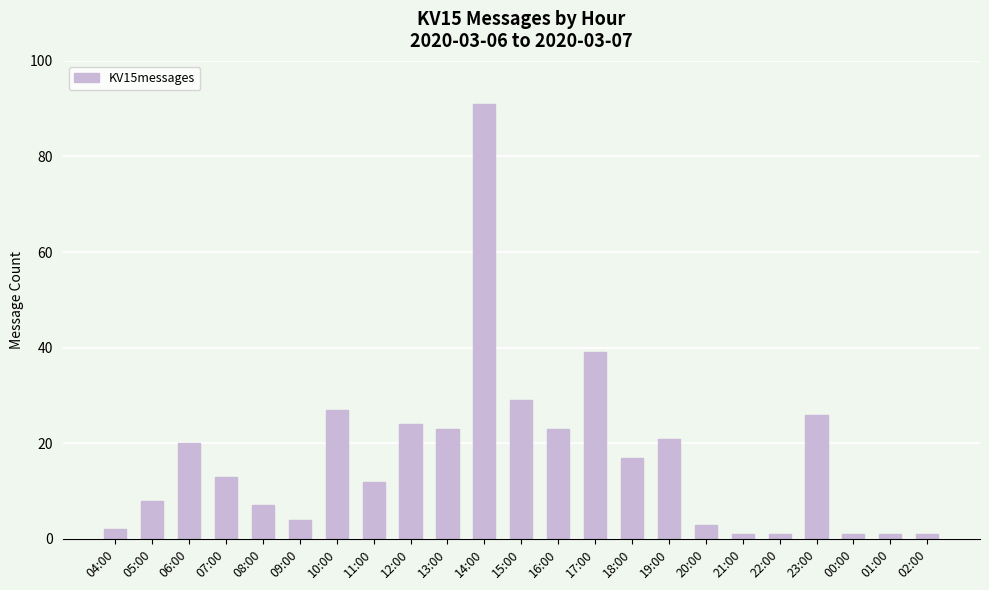

What is the average value?

17